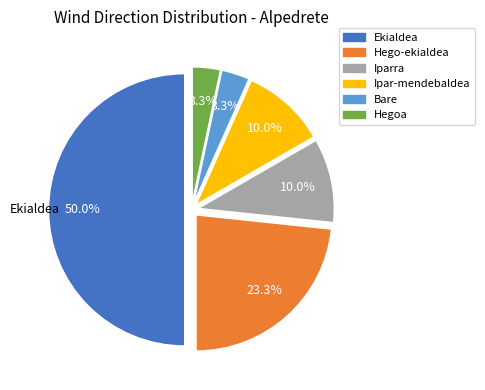

Is the sum of Bare and Ekialdea greater than half?

Yes